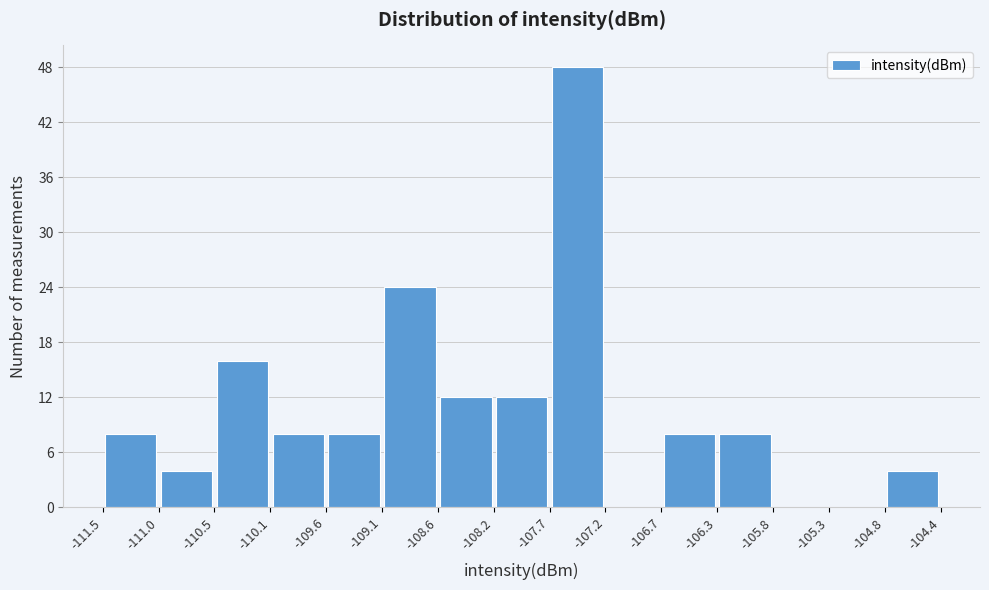

Which range on the x-axis has the tallest bar?

-107.7 to -107.2